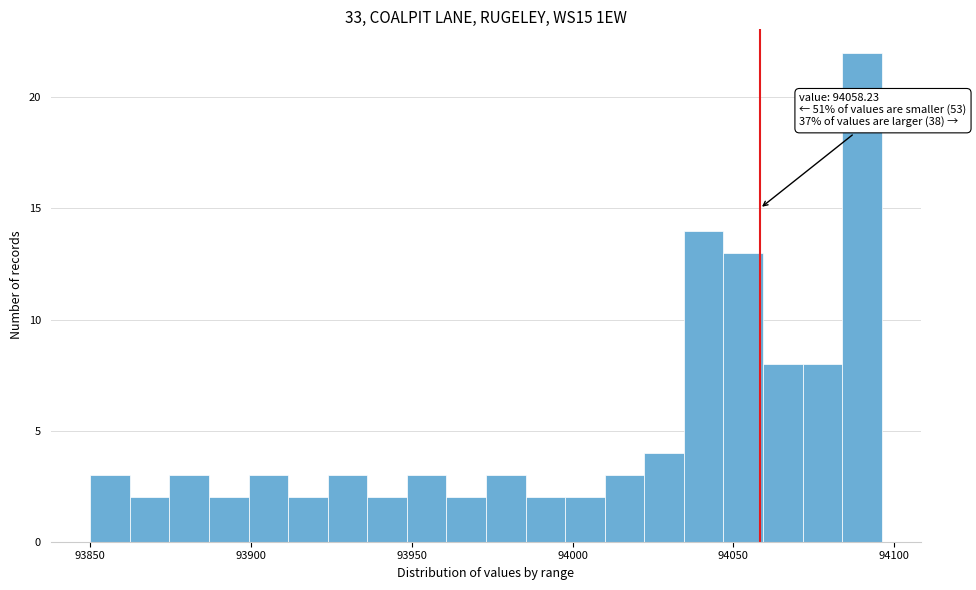

Read against the x-axis, roughly where is the centre of the tallest bar?

94090